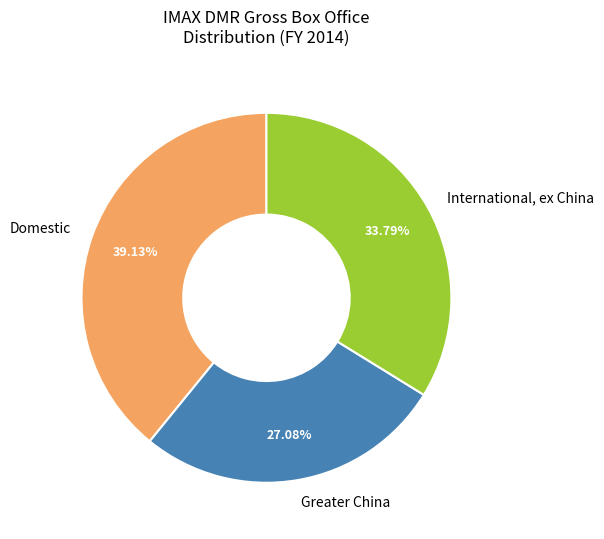

Is Greater China the majority of the pie?

No